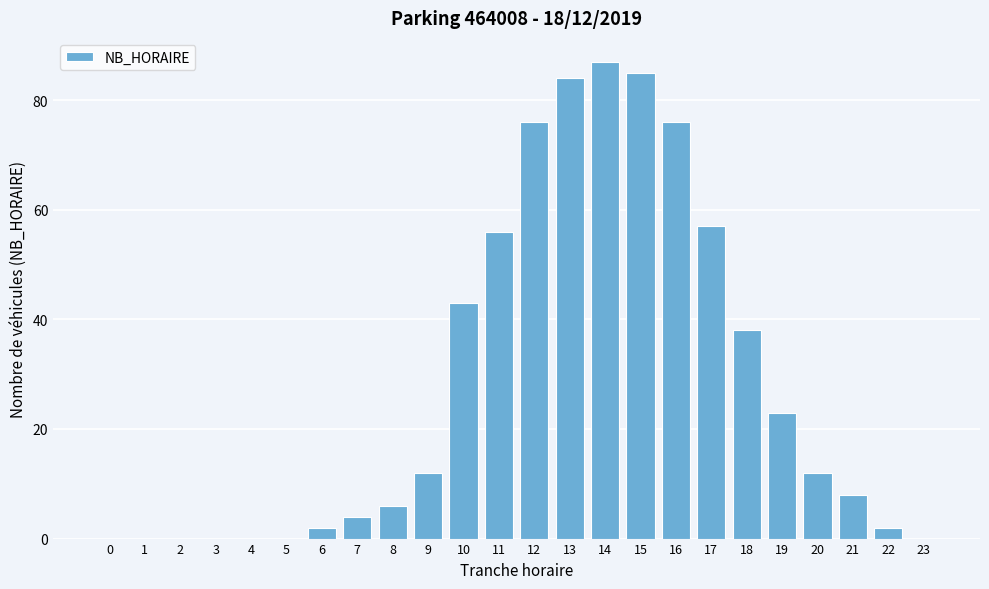

Reading right to left, extract all data points from this chart.

23=0	22=2	21=8	20=12	19=23	18=38	17=57	16=76	15=85	14=87	13=84	12=76	11=56	10=43	9=12	8=6	7=4	6=2	5=0	4=0	3=0	2=0	1=0	0=0